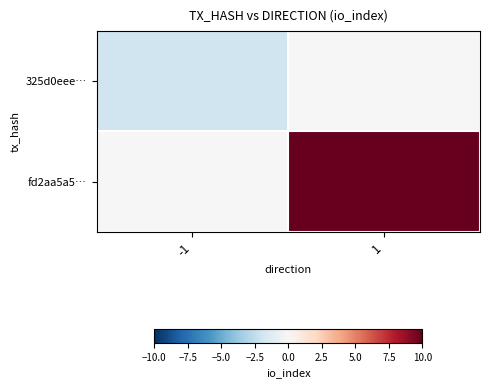

At which category does the chart reach its peak across all series?

1